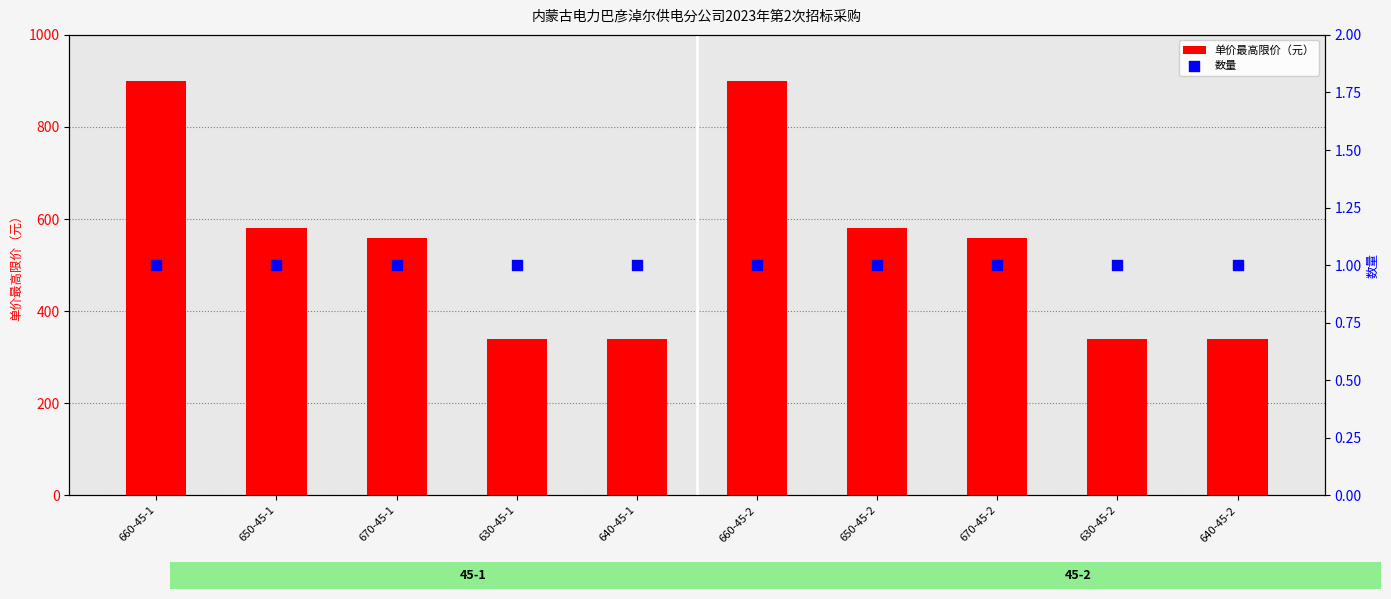

Which series contains the highest Y value?

单价最高限价（元）